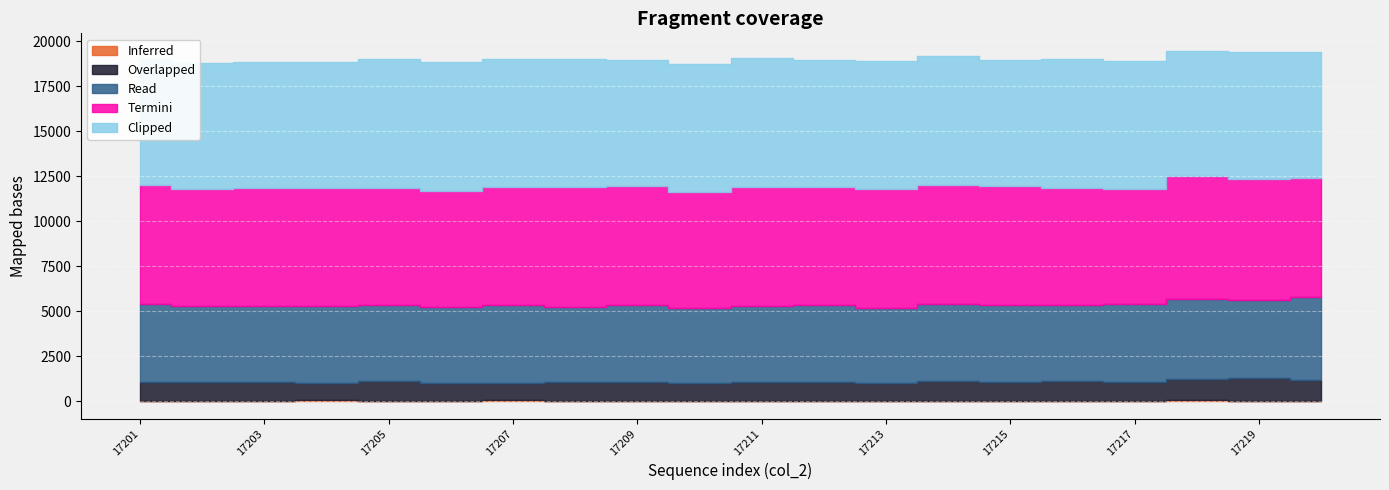

In Overlapped, how many points are higher than both neighbors (excluding endpoints)?

6